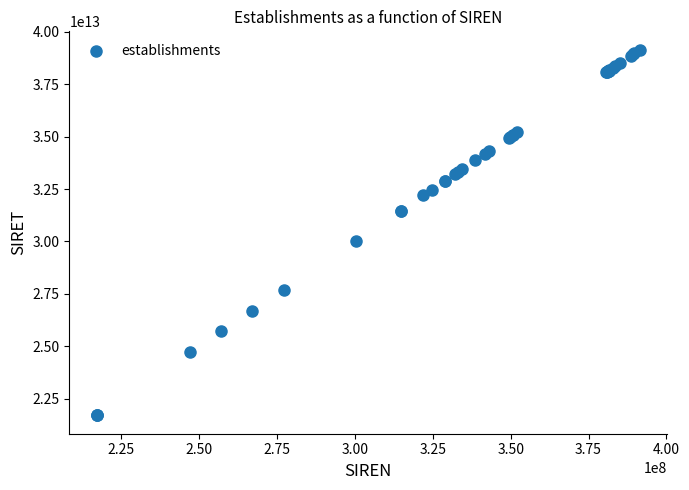

What Y value in the scatter plot is closest to 30426822000010?

30044406400012